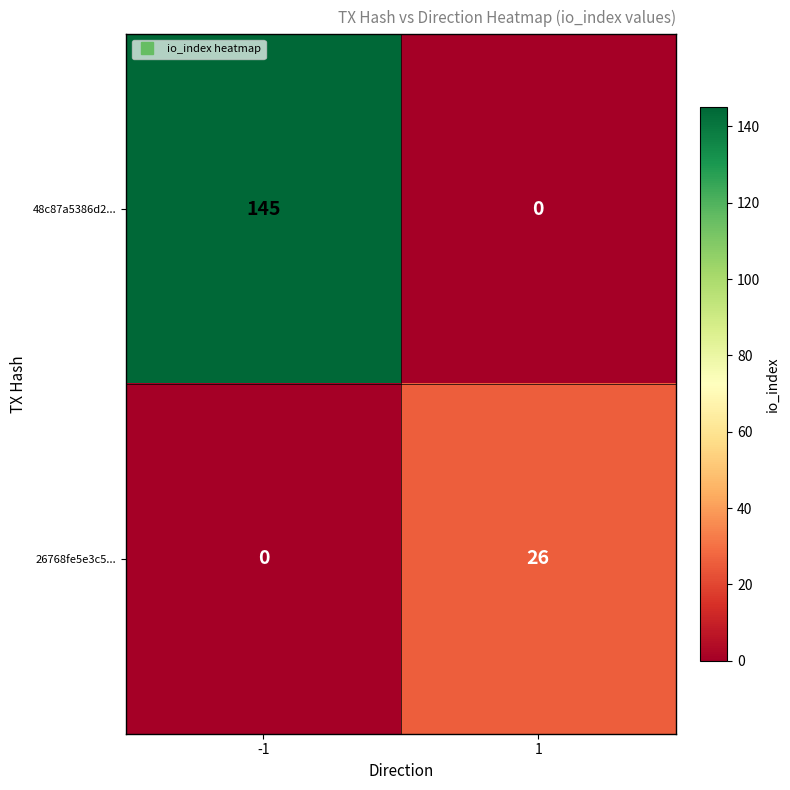

Rank the series by their average value, from highest to lowest.

48c87a5386d2..., 26768fe5e3c5...